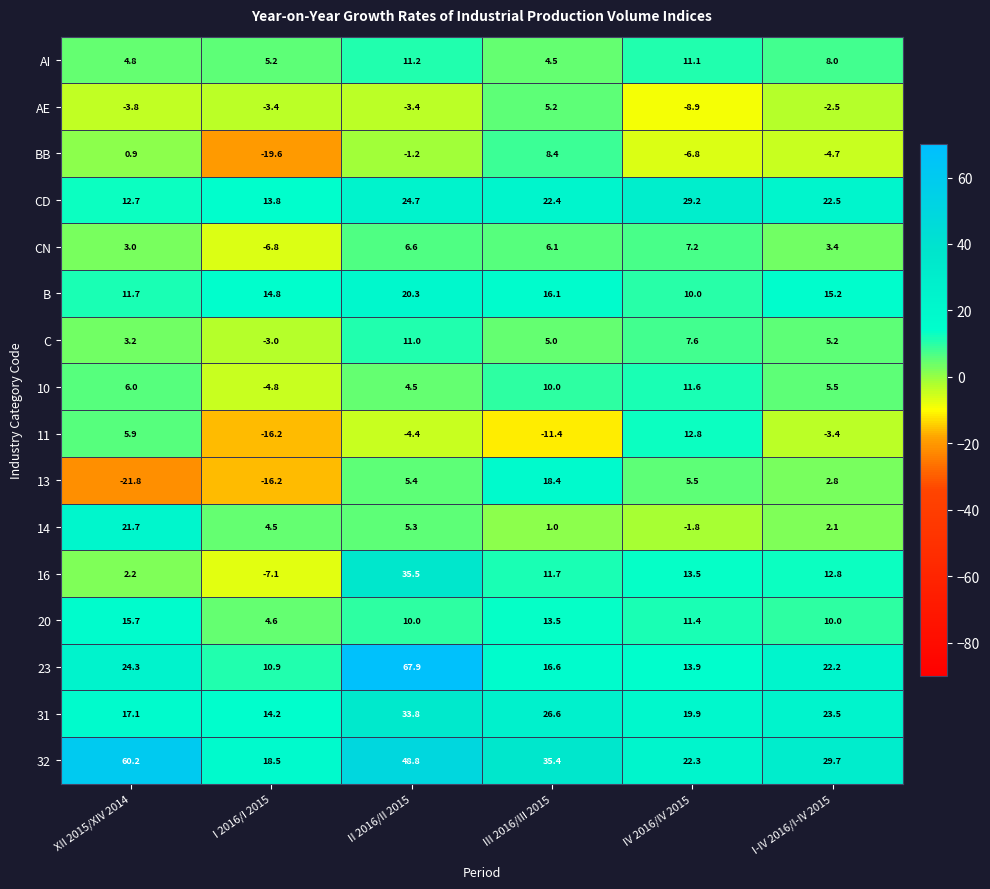

What is the spread (max minus min) of values at XII 2015/XIV 2014?

82.0